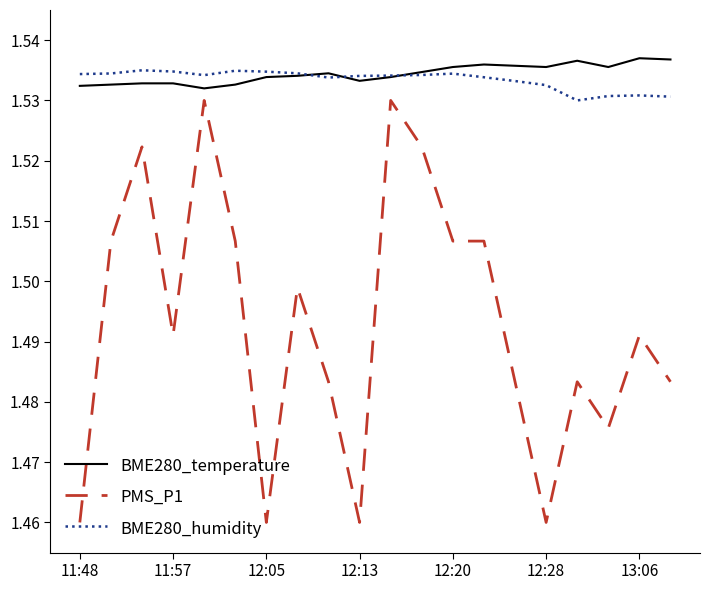

True or false: PMS_P1 and BME280_temperature cross at least once.

False